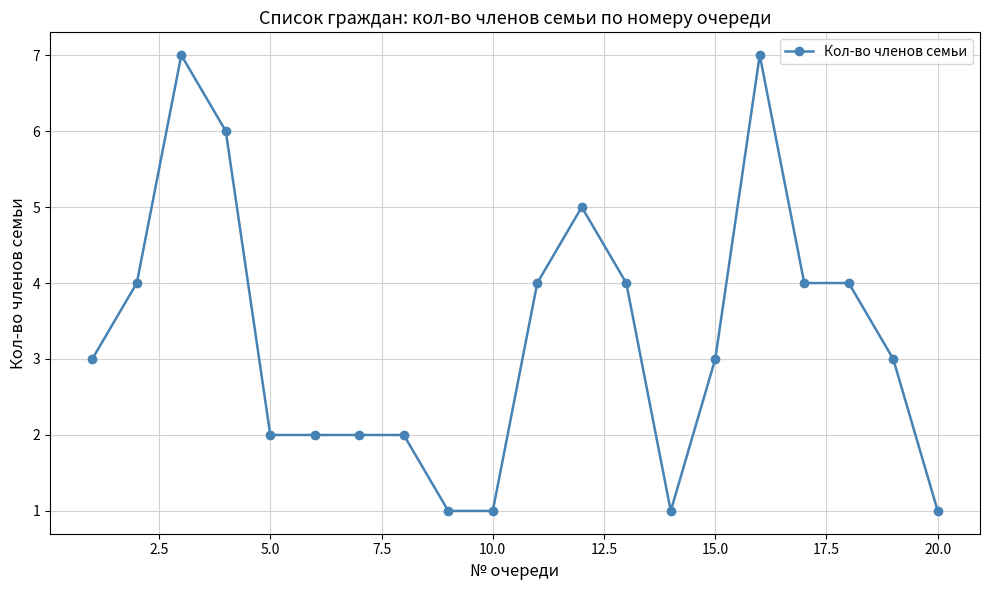

How many lines are shown in the chart?

1